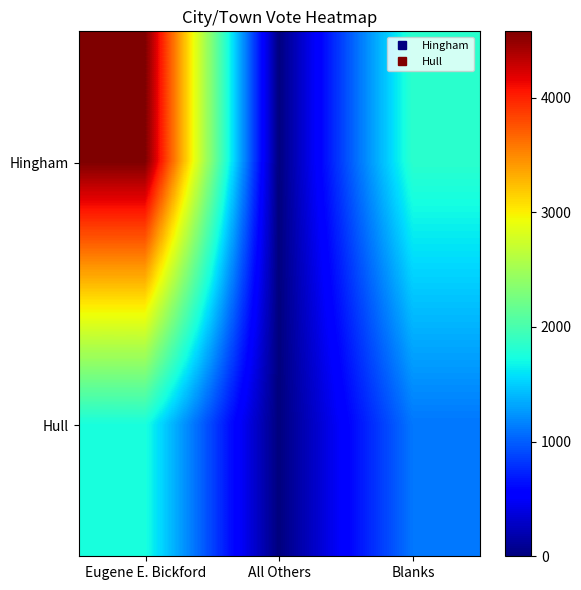

Which series has the largest range (max minus min)?

Hingham